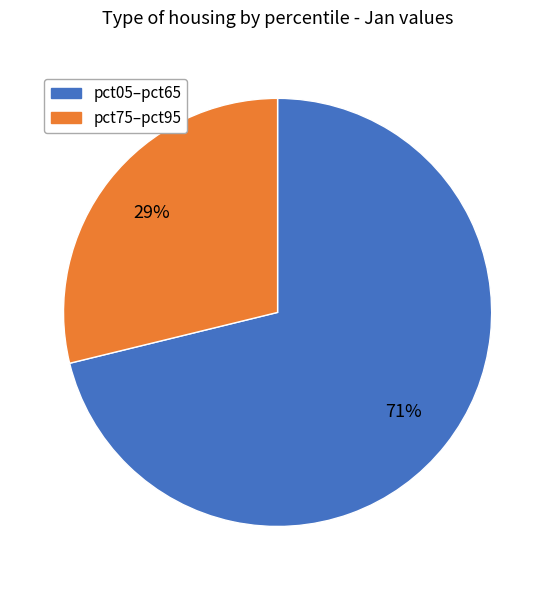

How many slices are in this pie chart?

2